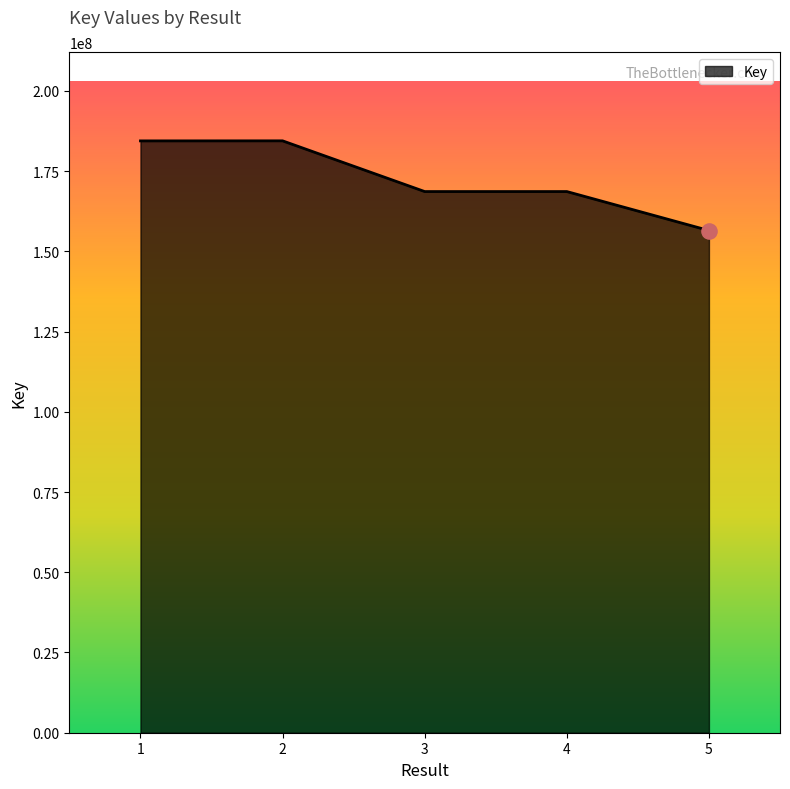

What is the ratio of the value at 5 to the value at 2?

0.8